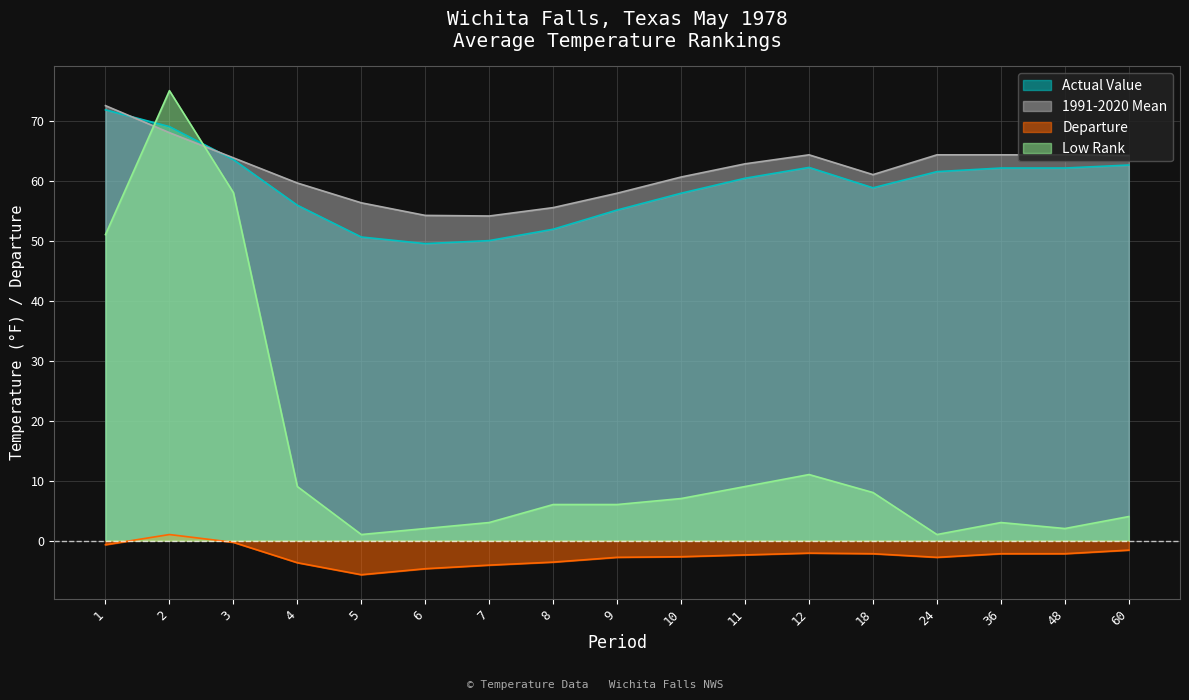

True or false: 1991-2020 Mean has more than 2 interior local peaks.

False